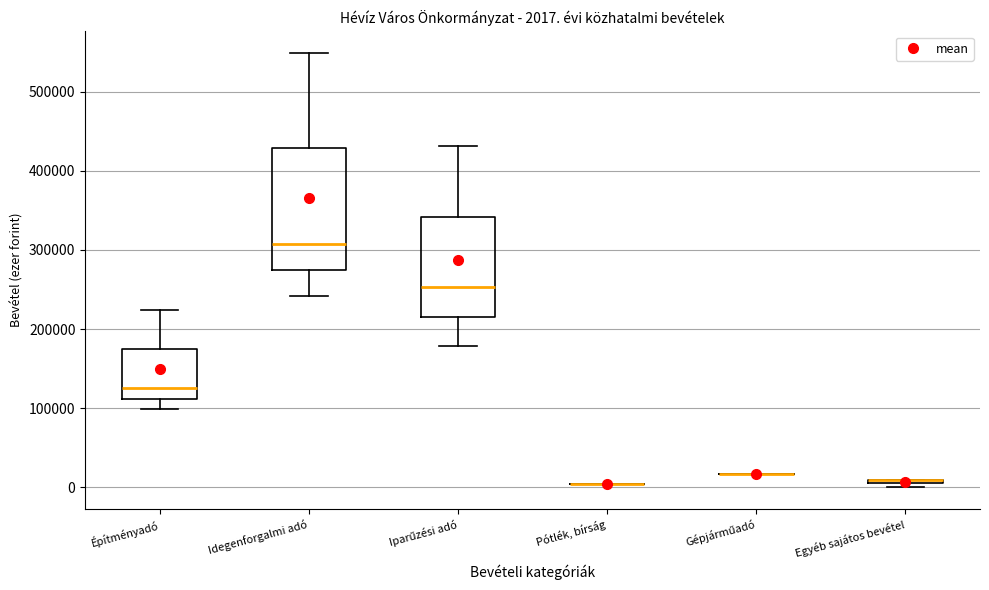

Comparing the boxes themselves (not the whiskers), which one is the tallest?

Idegenforgalmi adó